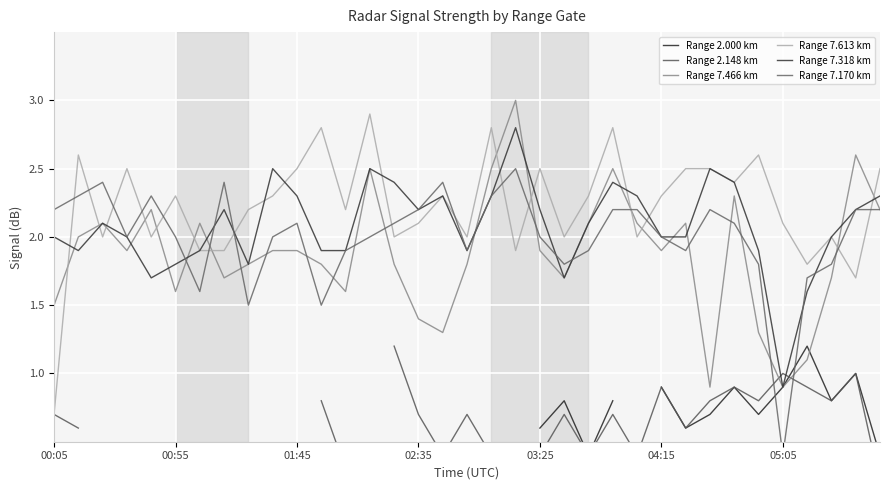

At which label is Range 7.613 km closest to 1?

00:05